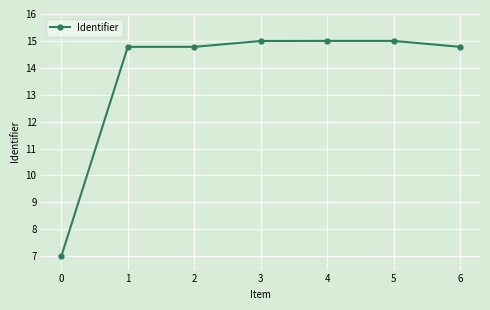

How many series are shown in this chart?

1